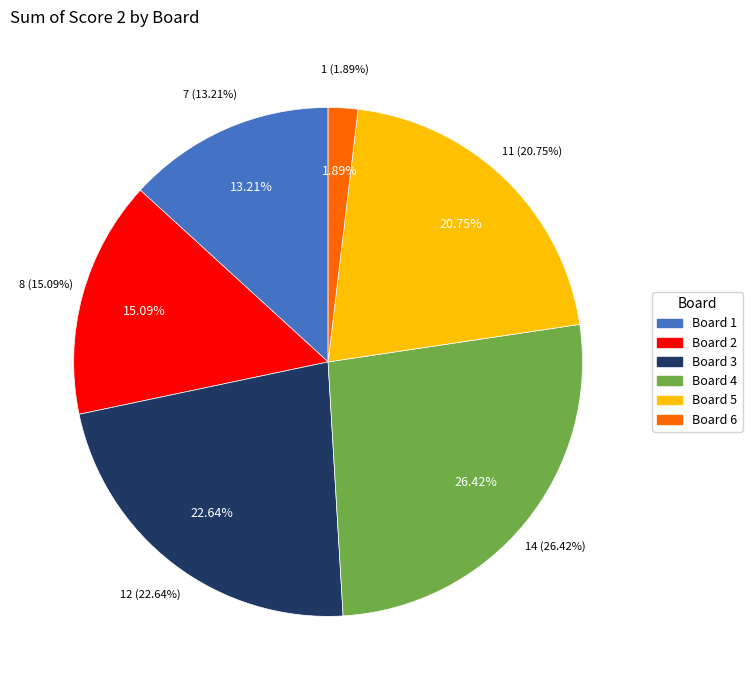

What is the smallest slice in the pie chart?

Board 6